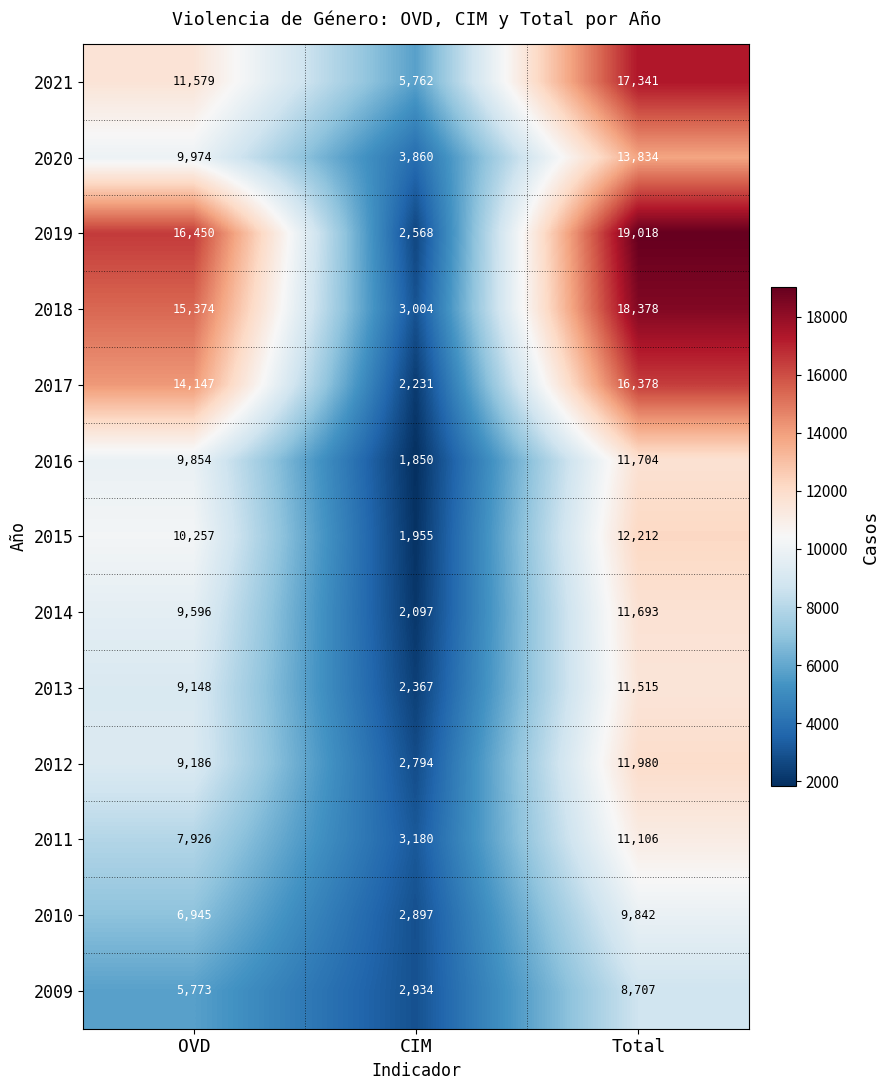

Count the number of categories in the chart.

3